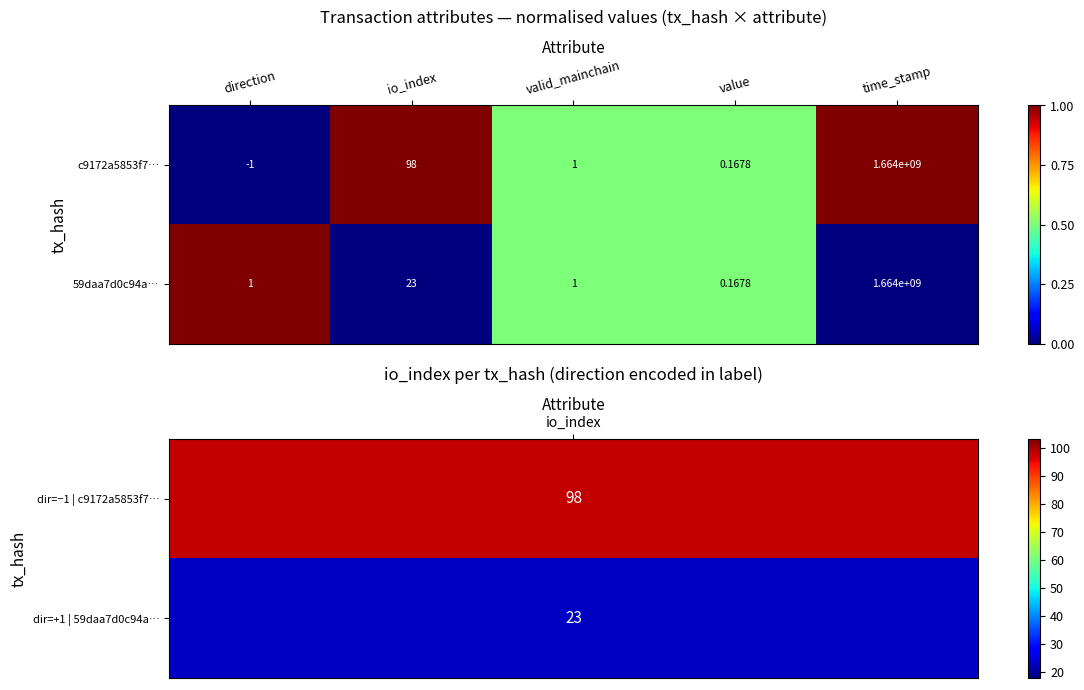

Which label corresponds to the smallest value in the chart?

direction